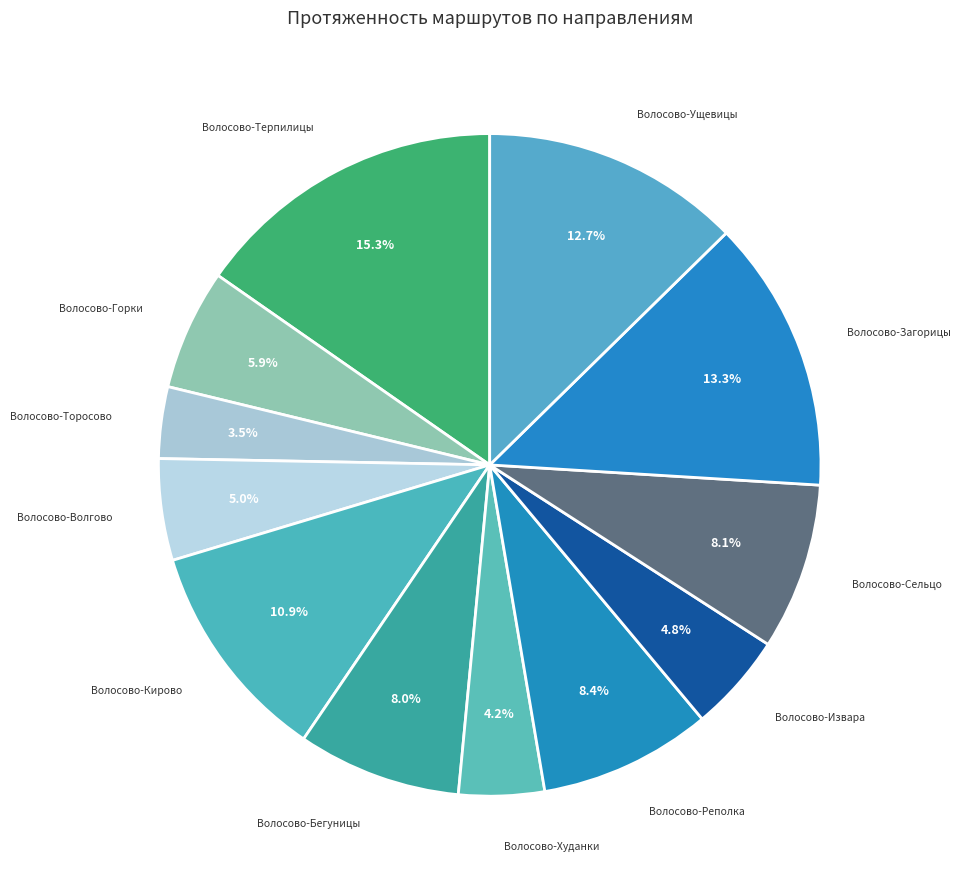

Which slice is the smallest?

Волосово-Торосово